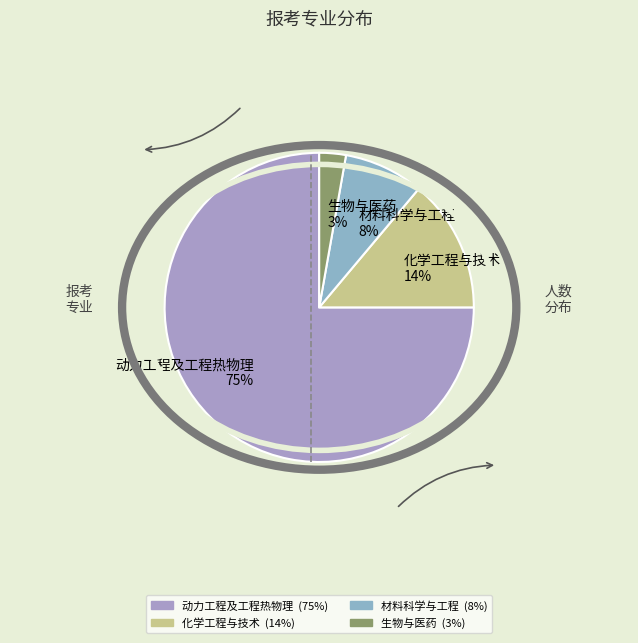

Which has a higher value, 化学工程与技术 or 生物与医药?

化学工程与技术